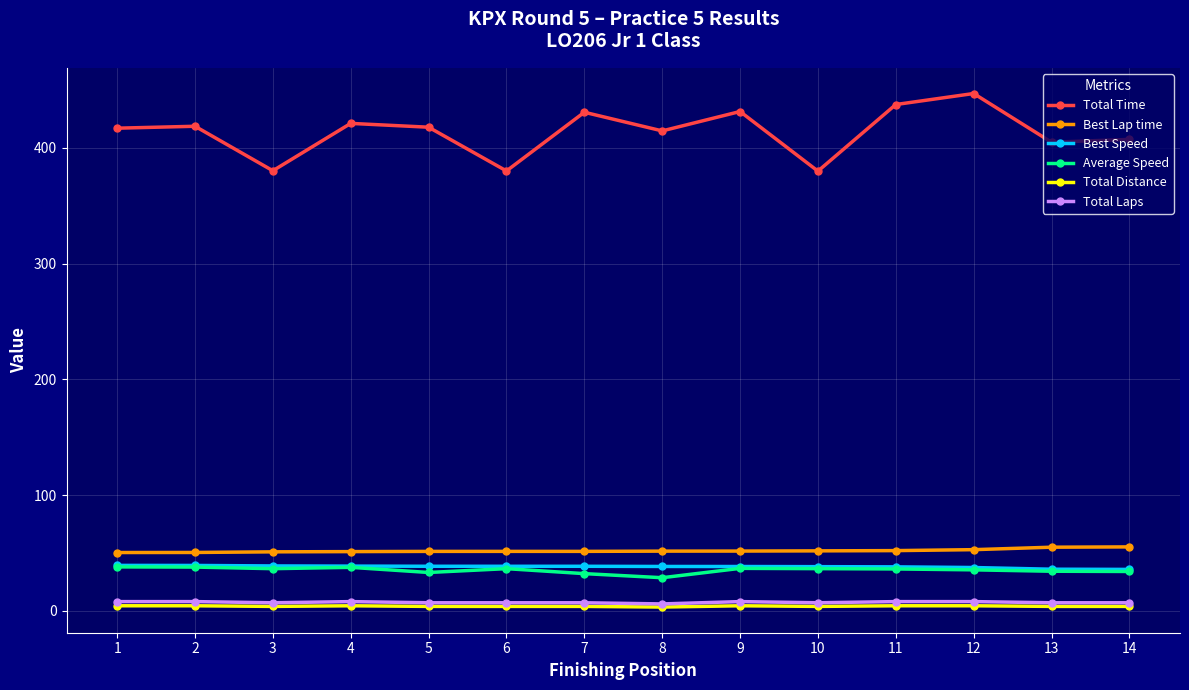

Which series has the largest total across all categories?

Total Time